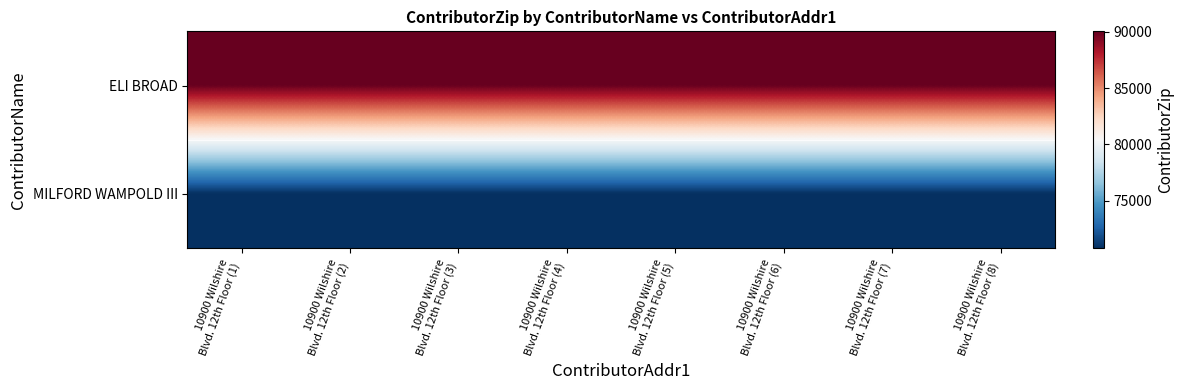

At 10900 Wilshire Blvd. 12th Floor (2), list the series in order from smallest to largest.

MILFORD WAMPOLD III, ELI BROAD